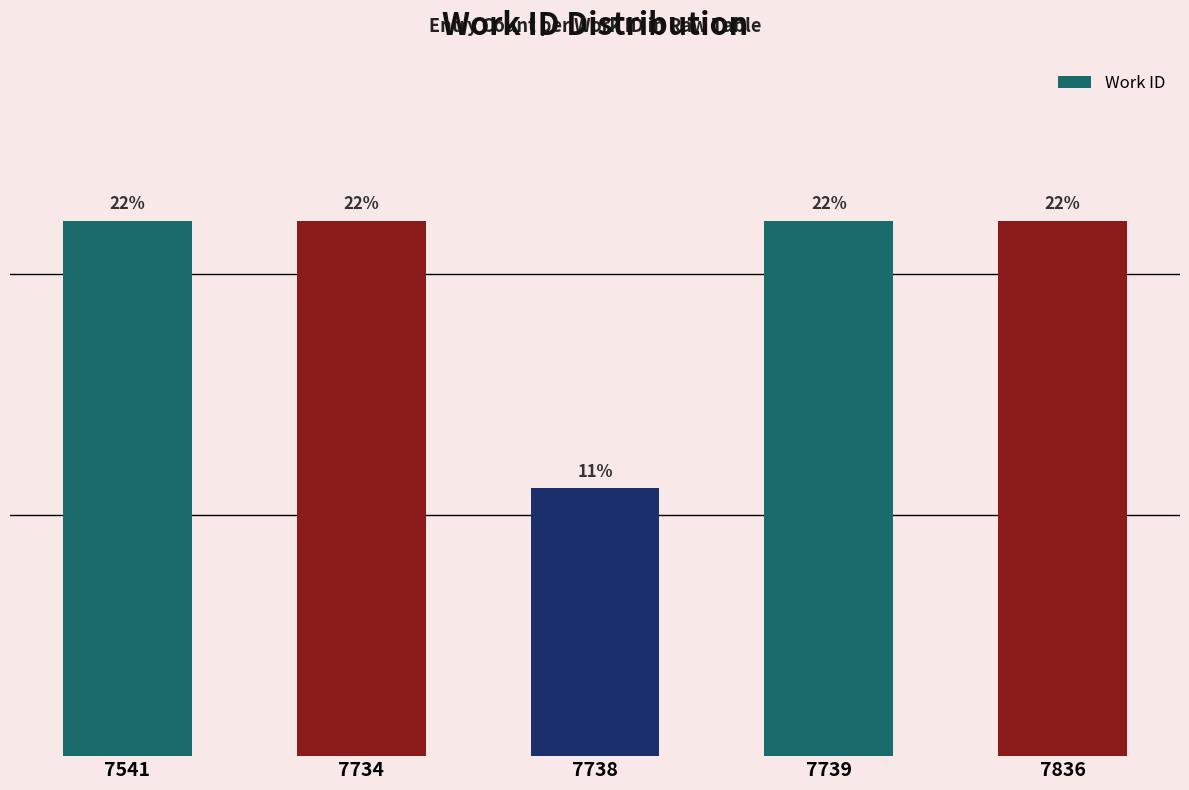

Are the bars horizontal?

No